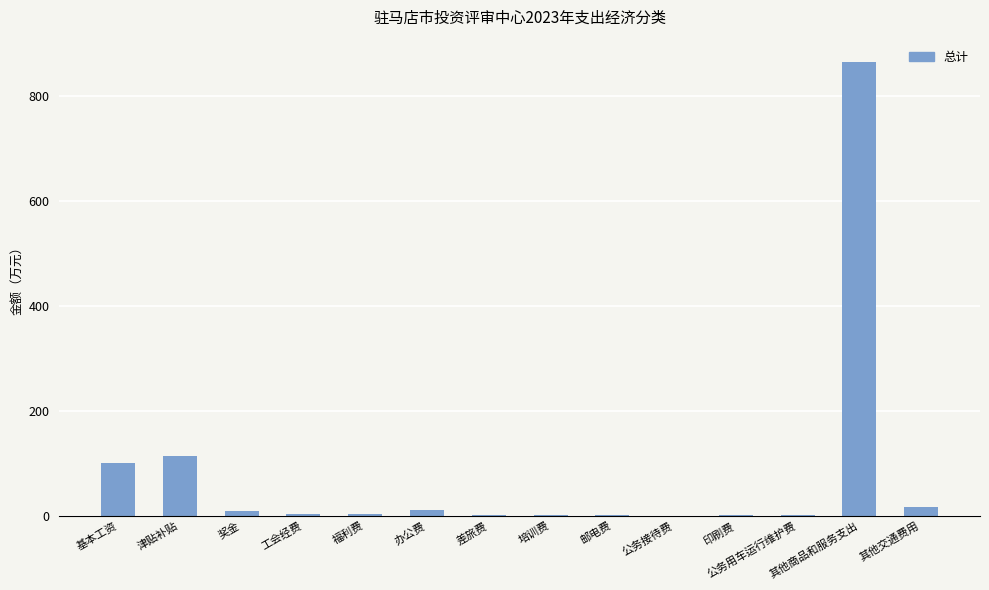

What value does the data have at 津贴补贴?

114.0